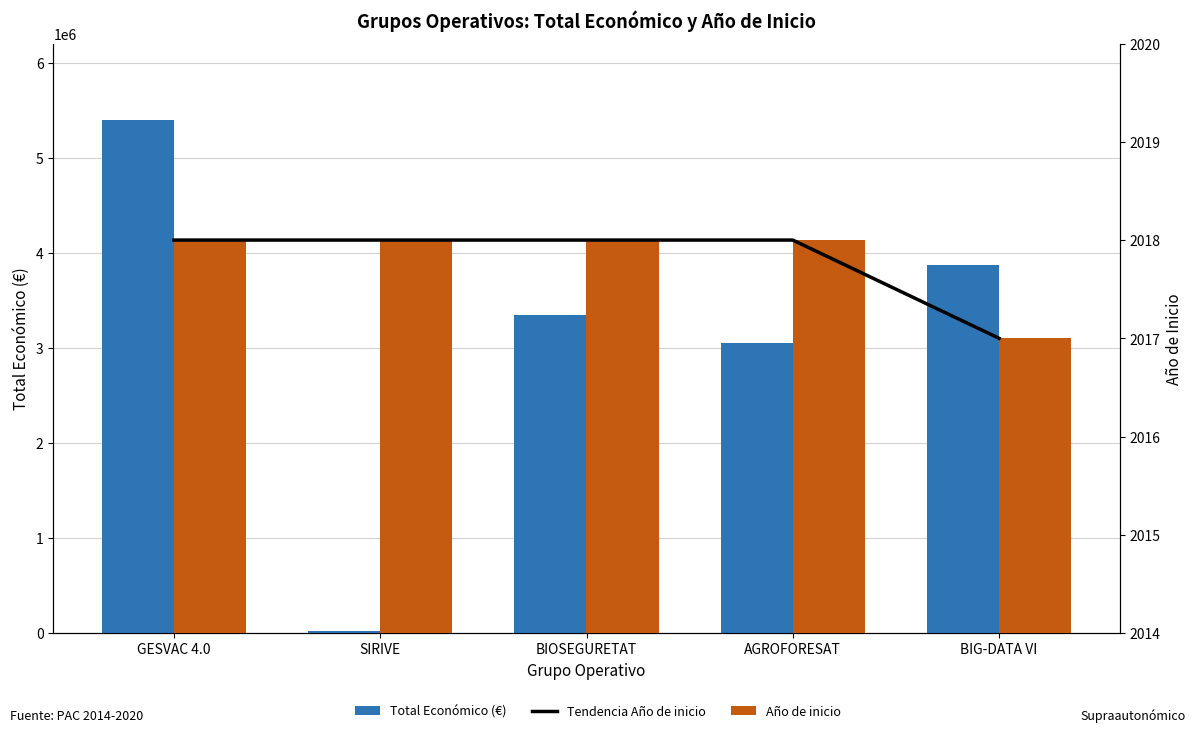

At which label does Año de inicio reach its minimum?

BIG-DATA VI